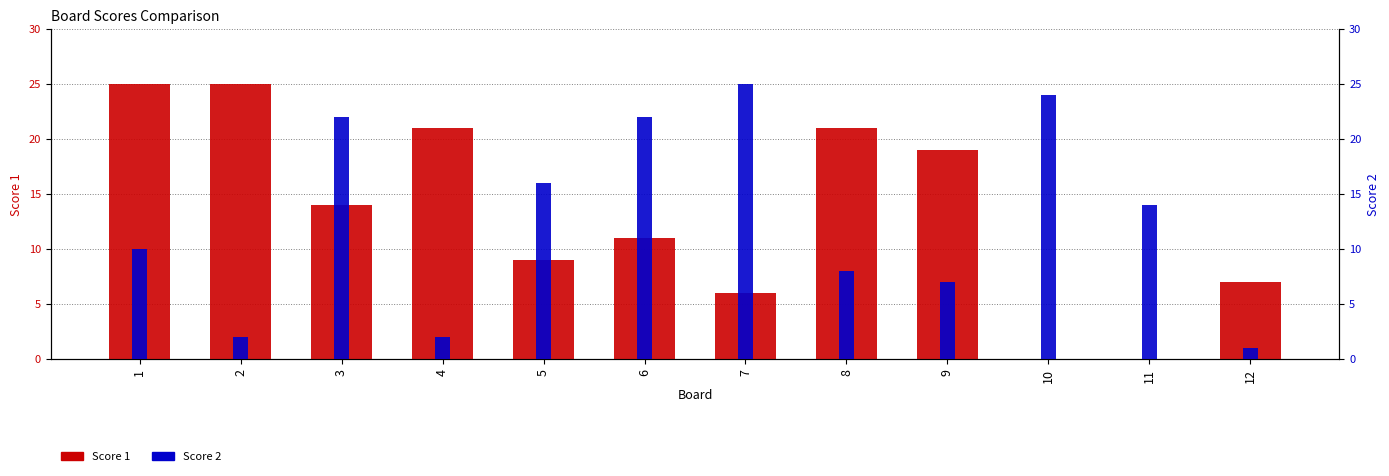

Rank the series by their maximum value, from highest to lowest.

Score 1, Score 2